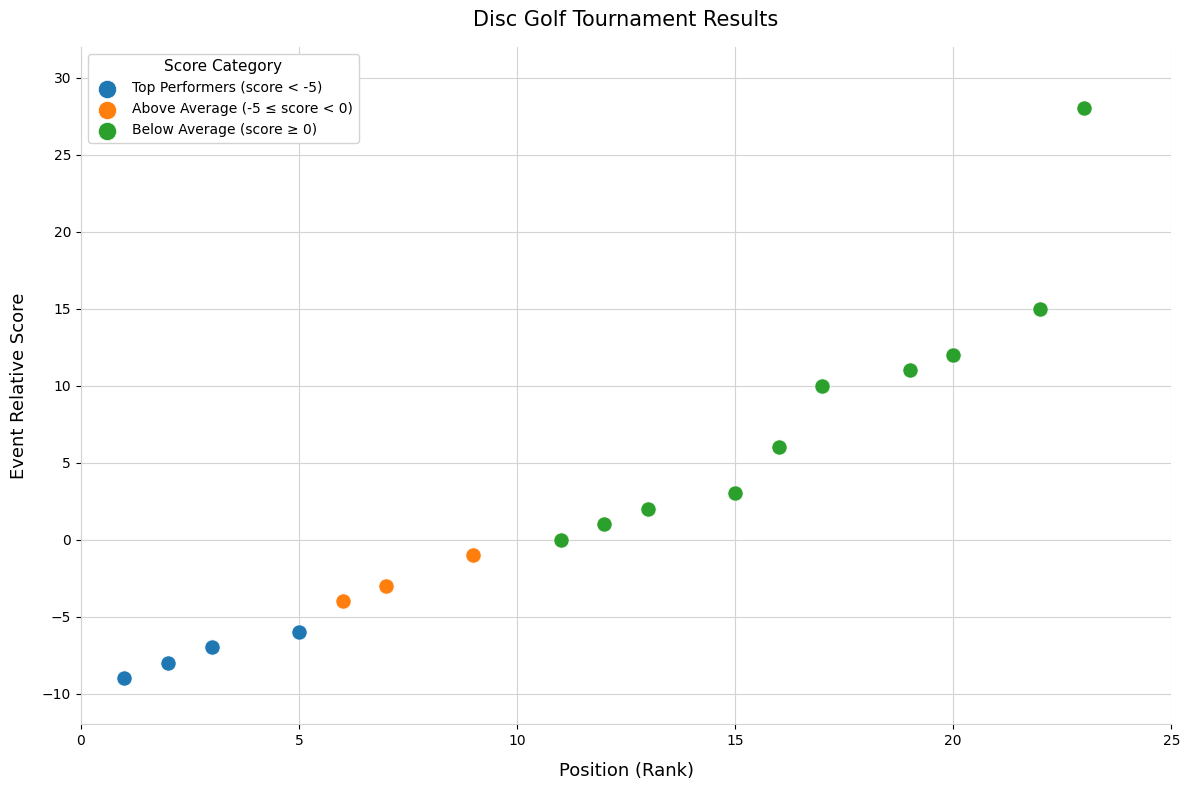

Which series has the widest spread of Y values?

Below Average (score ≥ 0)